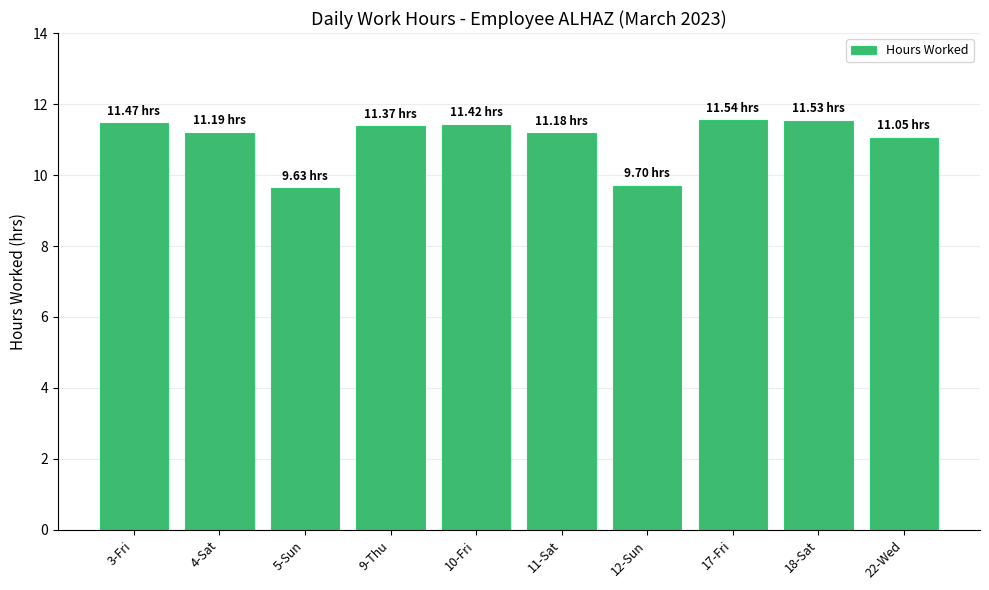

What is the difference between the second highest and minimum values?

1.9